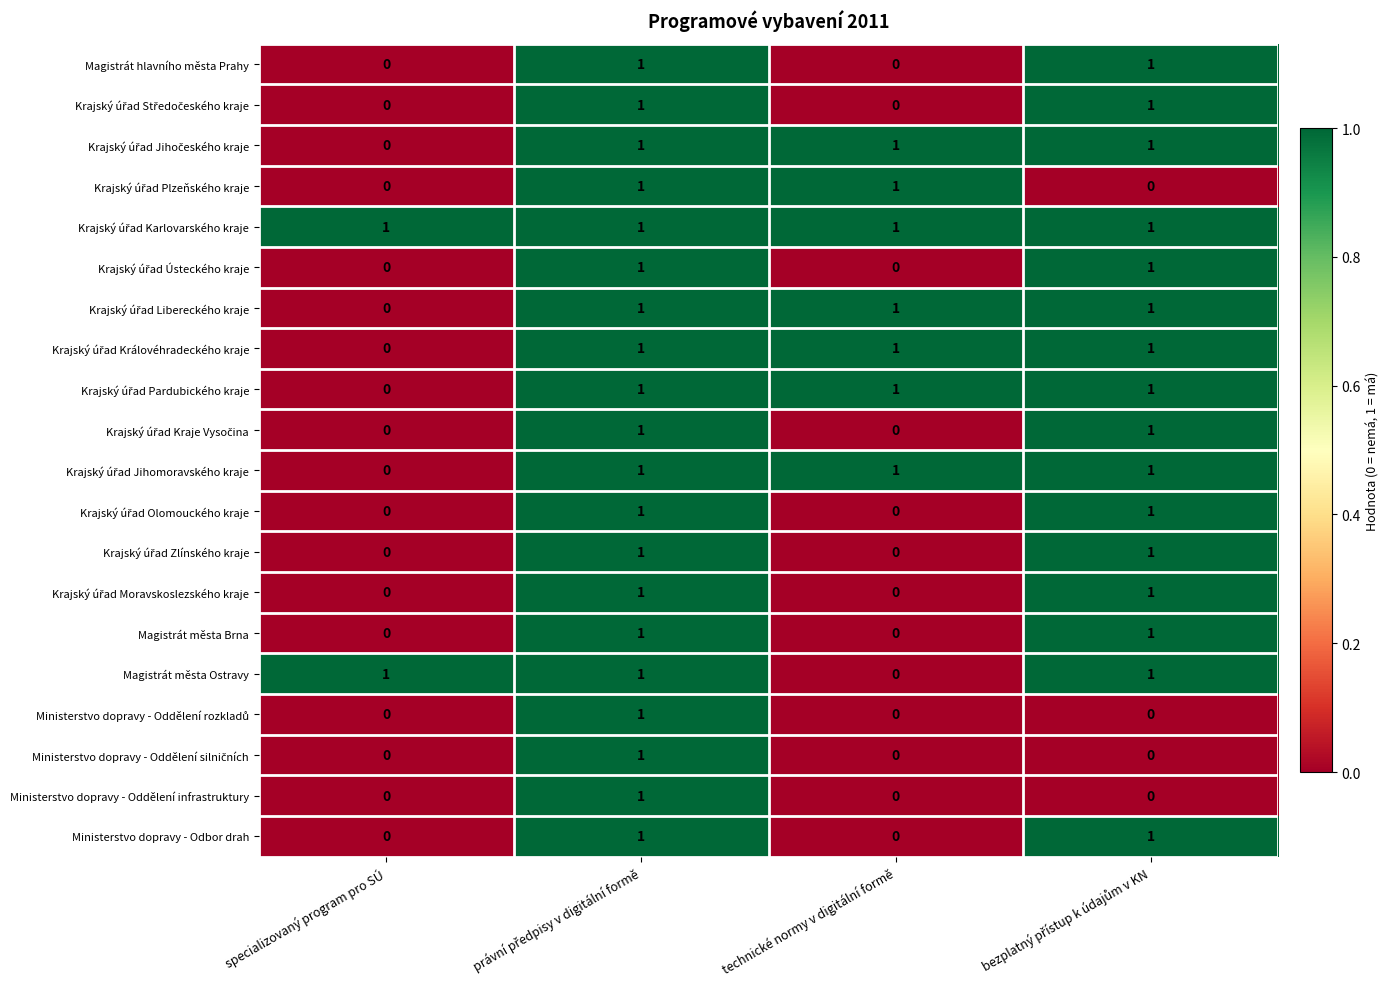

At how many categories does at least one series exceed 0?

4